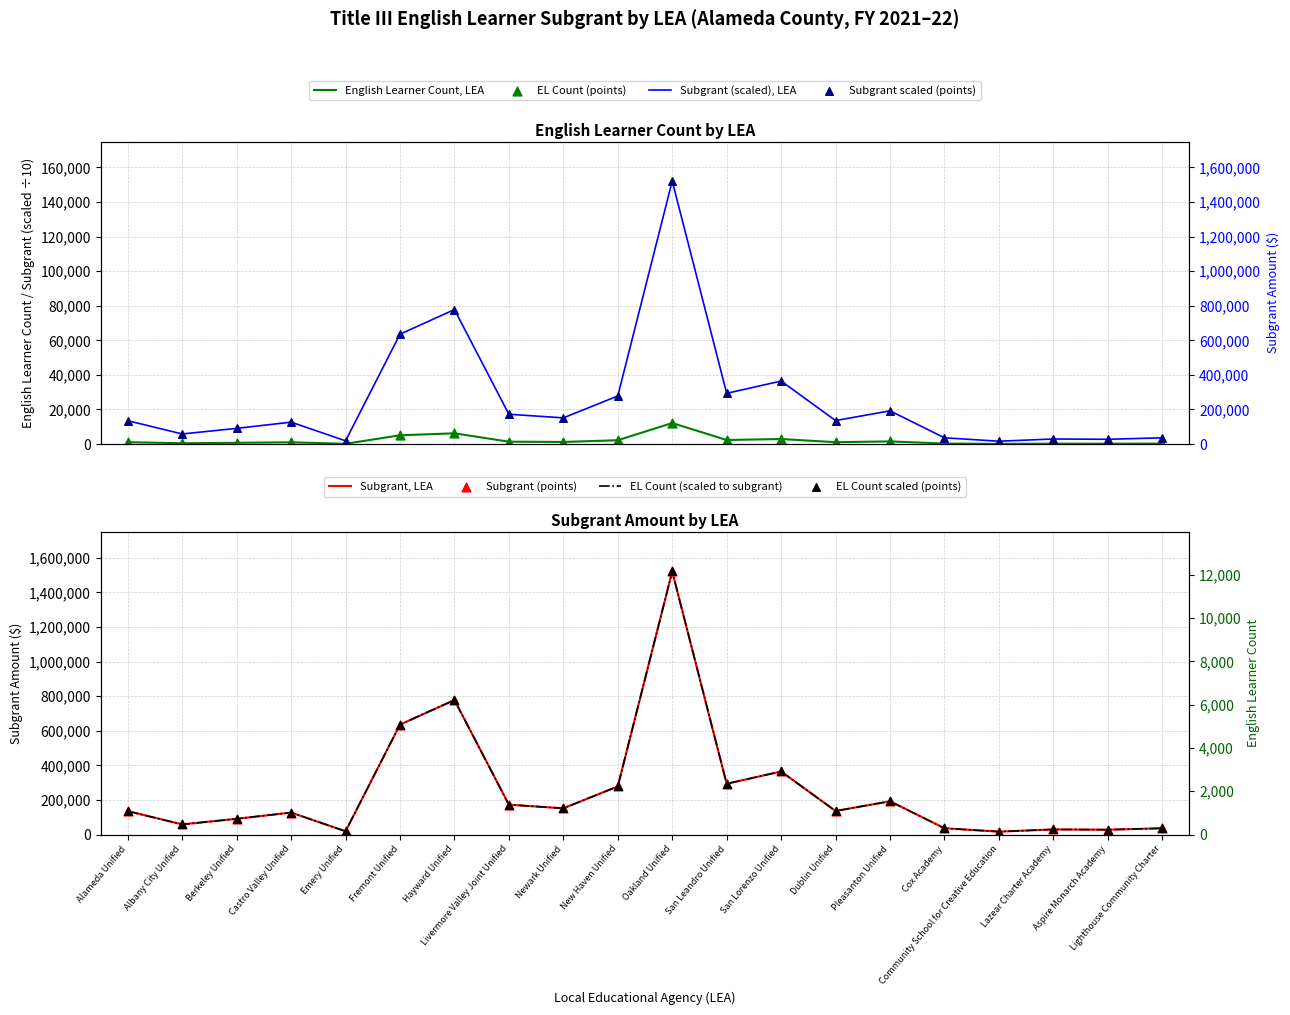

Which series reaches the minimum Y coordinate?

English Learner Count